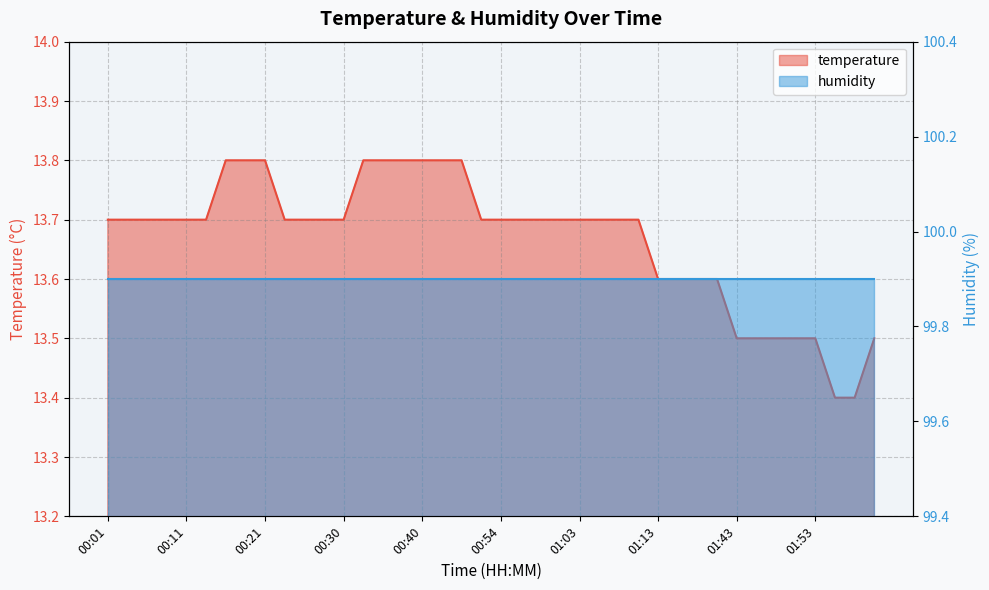

Is it true that the value at 00:11 is 24.5?

False